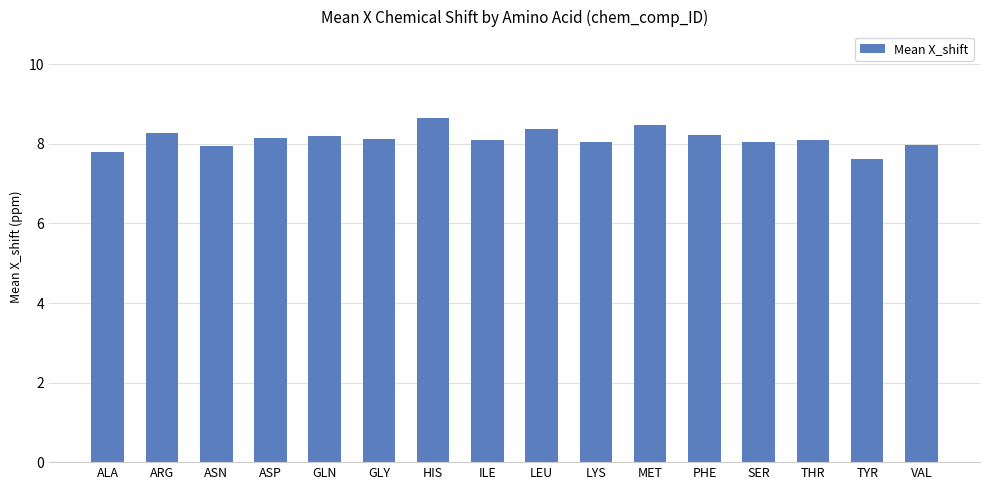

Count the number of data series in this chart.

1